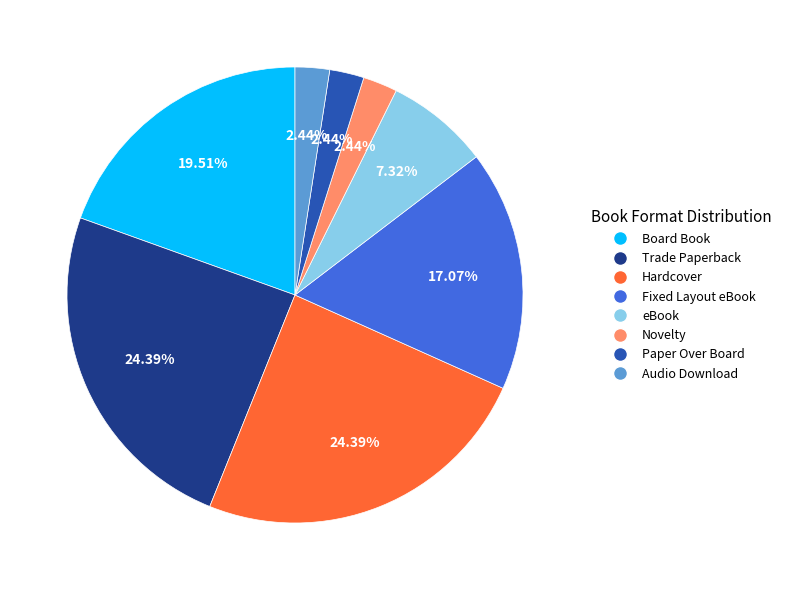

Is there a majority slice in this chart?

No